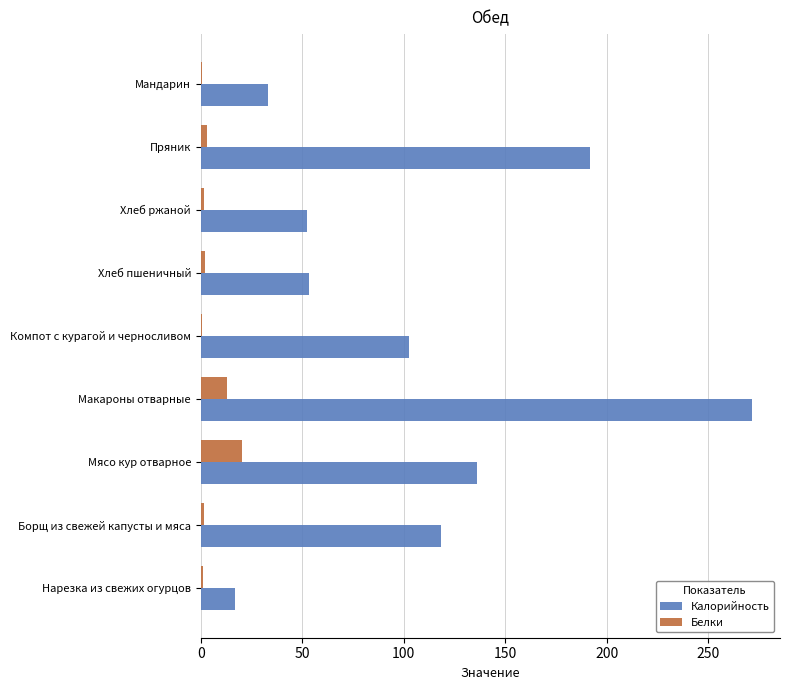

What is the maximum value for Белки?

20.2